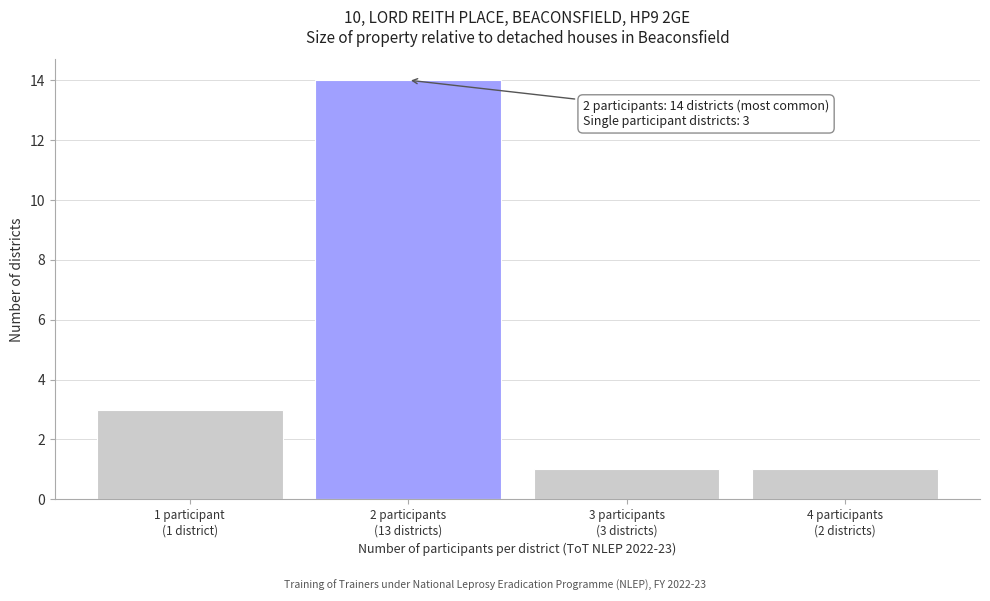

Reading left to right, transcribe all the data shown in this chart.

3	14	1	1